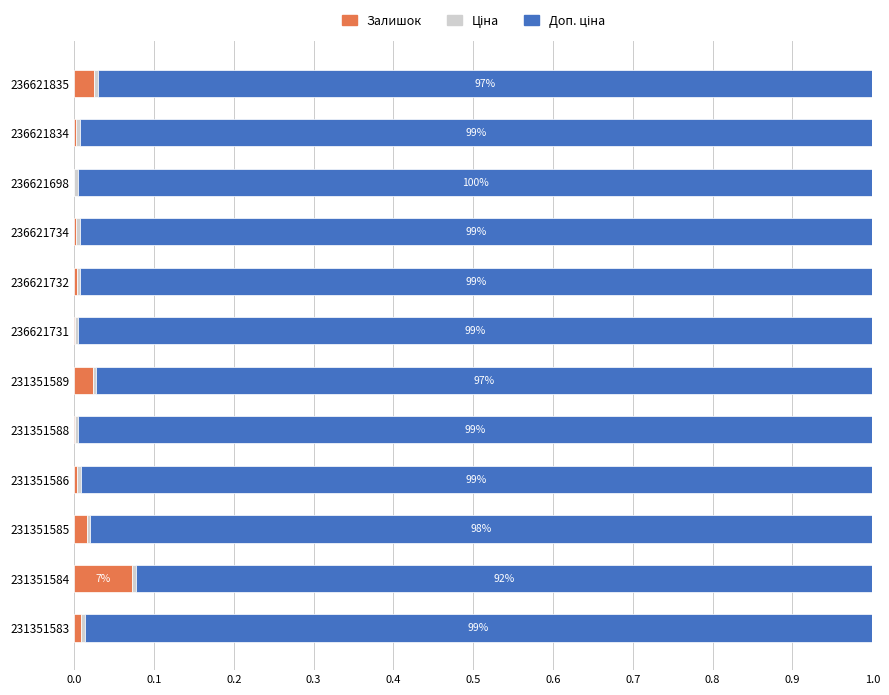

Which category has the highest value in the Залишок series?

231351584